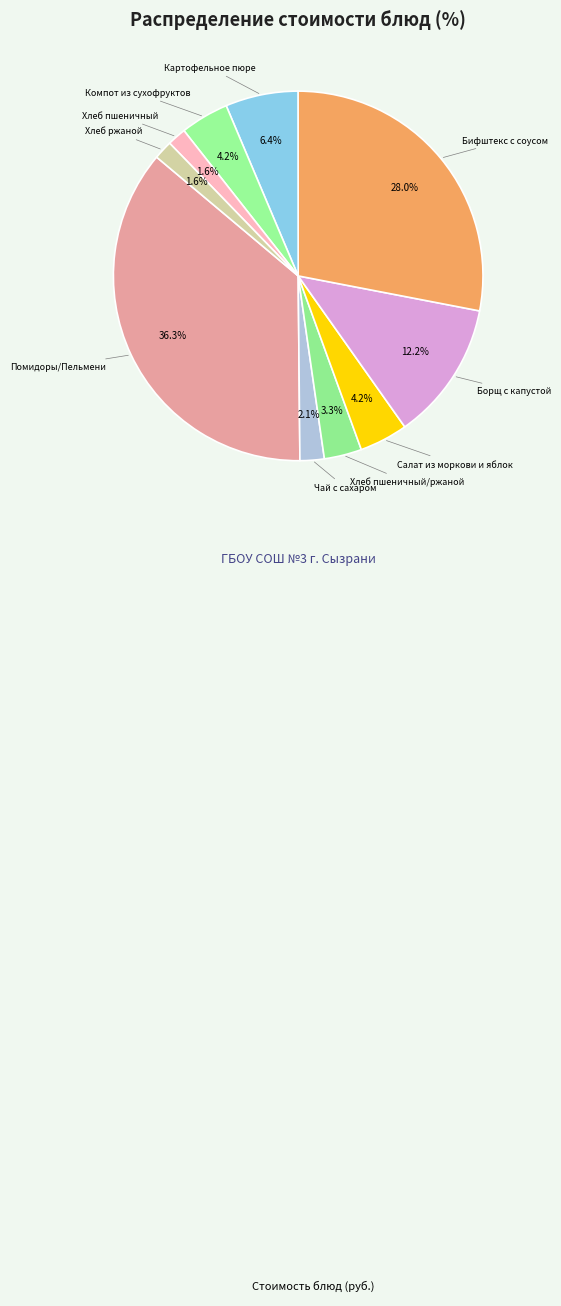

Rank the categories by value from highest to lowest.

Помидоры/Пельмени, Бифштекс с соусом, Борщ с капустой, Картофельное пюре, Салат из моркови и яблок, Компот из сухофруктов, Хлеб пшеничный/ржаной, Чай с сахаром, Хлеб пшеничный, Хлеб ржаной